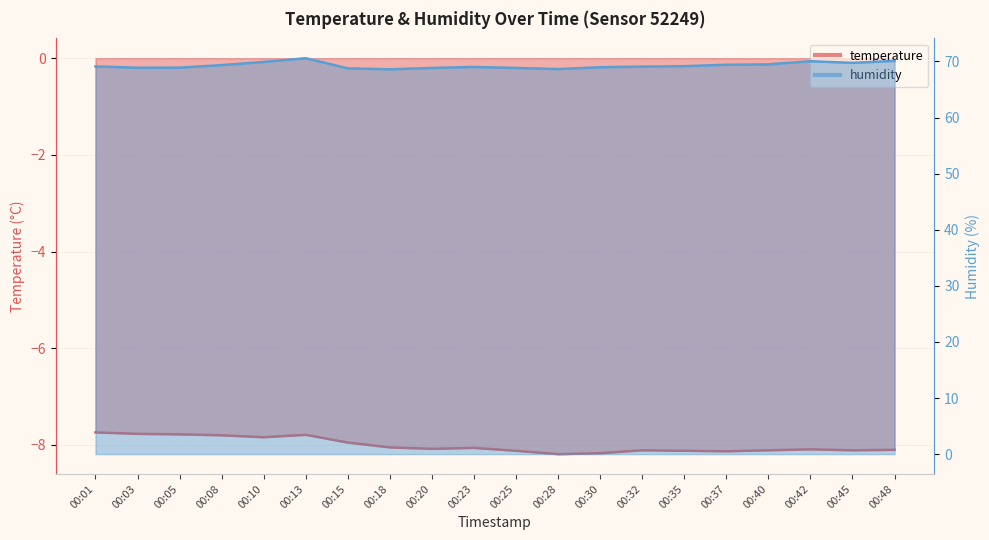

Is it true that humidity equals 68.8 at 00:20?

True